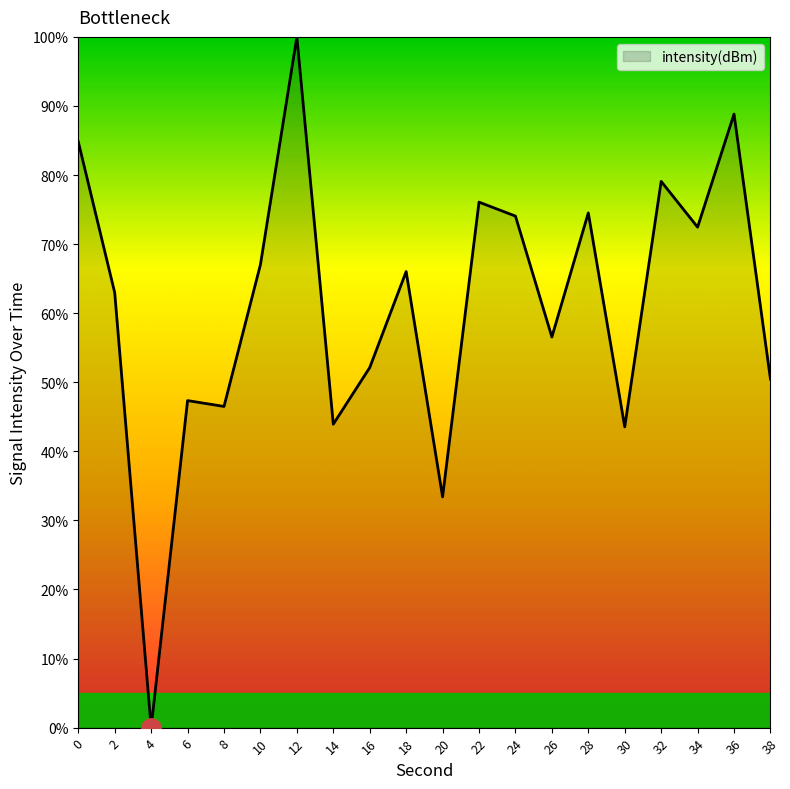

How many interior local peaks (higher than both neighbors) does the data have?

7